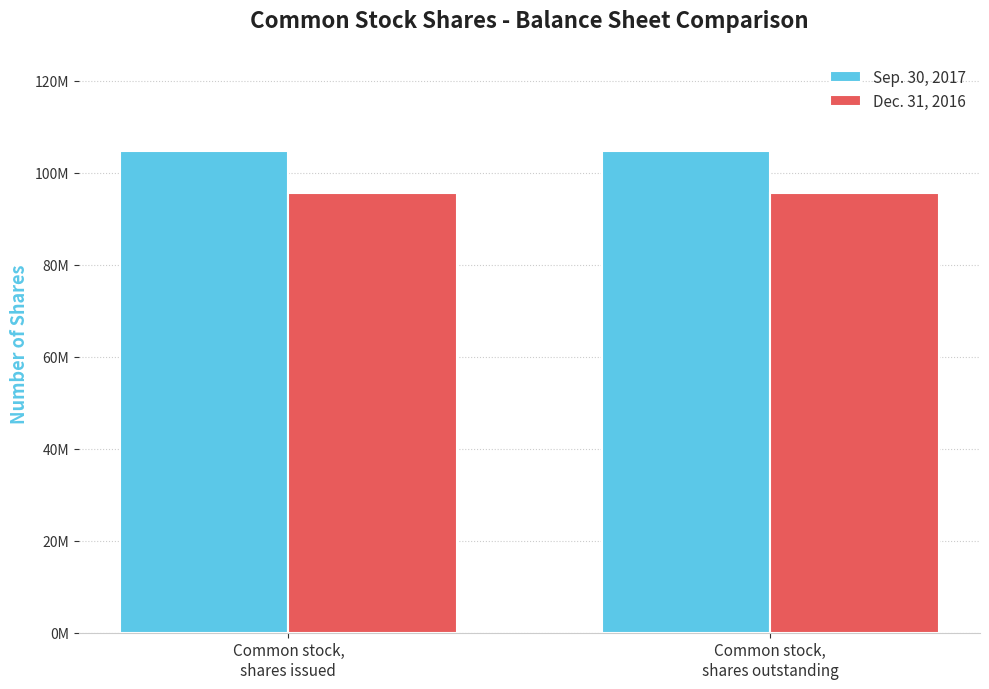

Which category has the lowest value in the Dec. 31, 2016 series?

Common stock,
shares issued